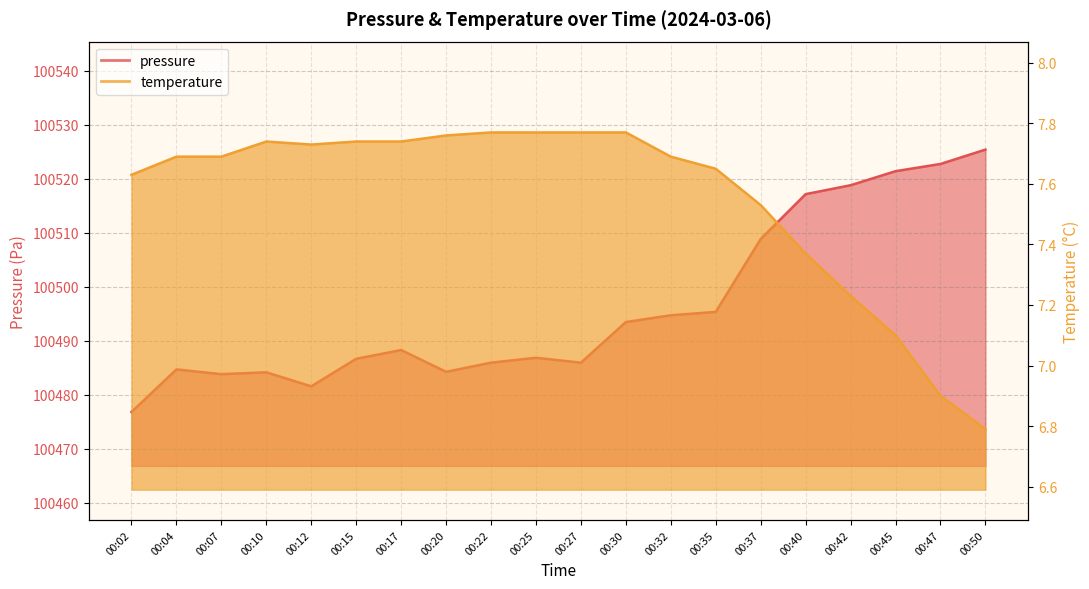

What is the sum of all pressure values?

2009927.5